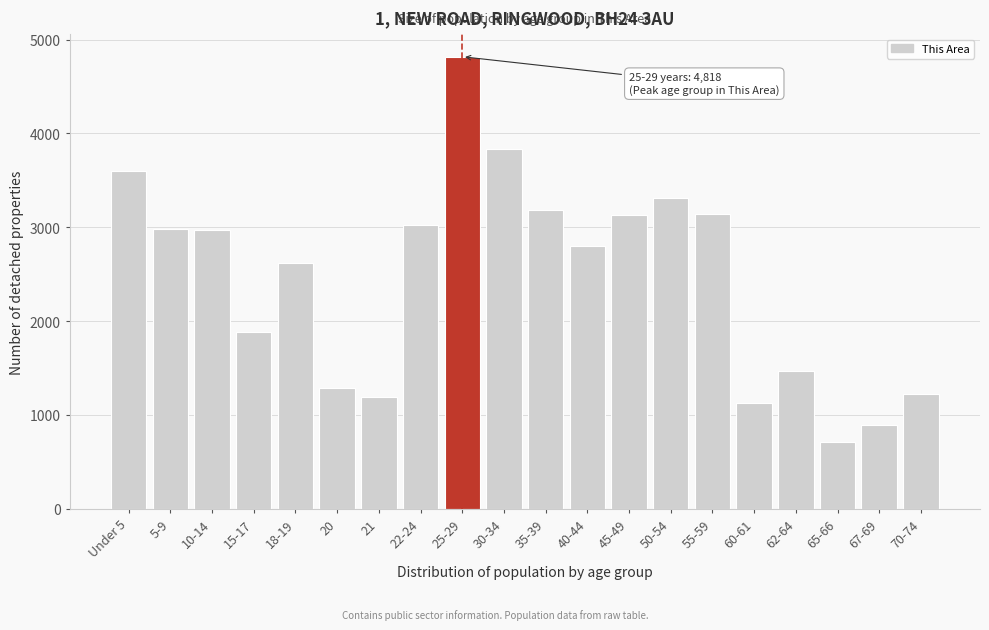

What is the sum of all values?

49213